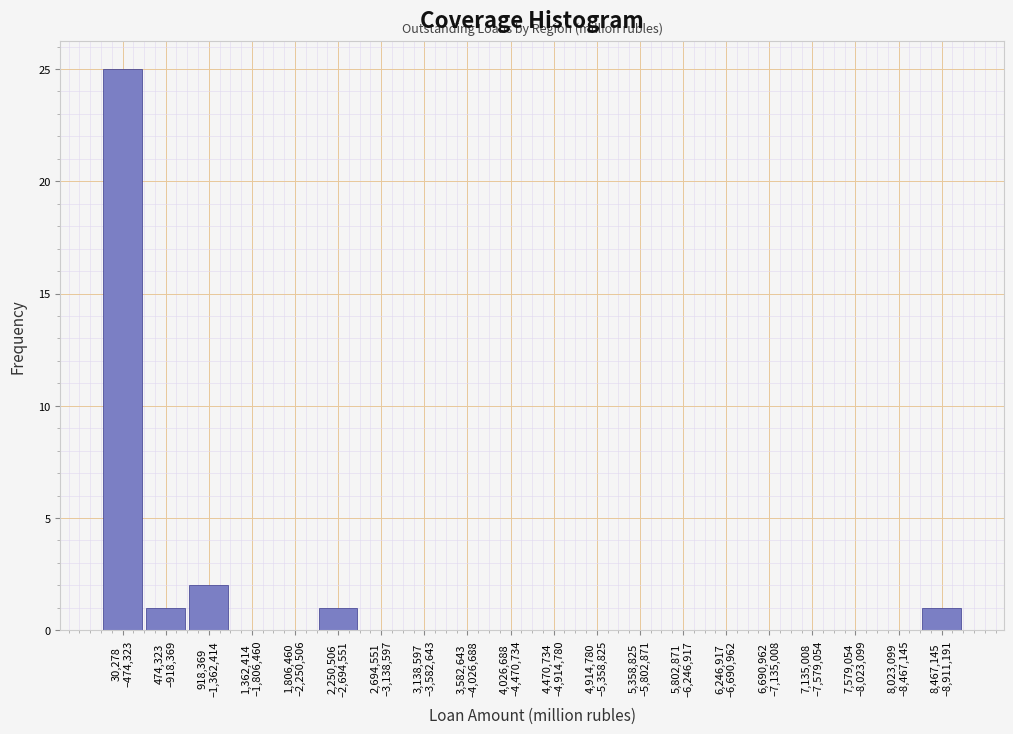

What is the greatest value displayed?

25